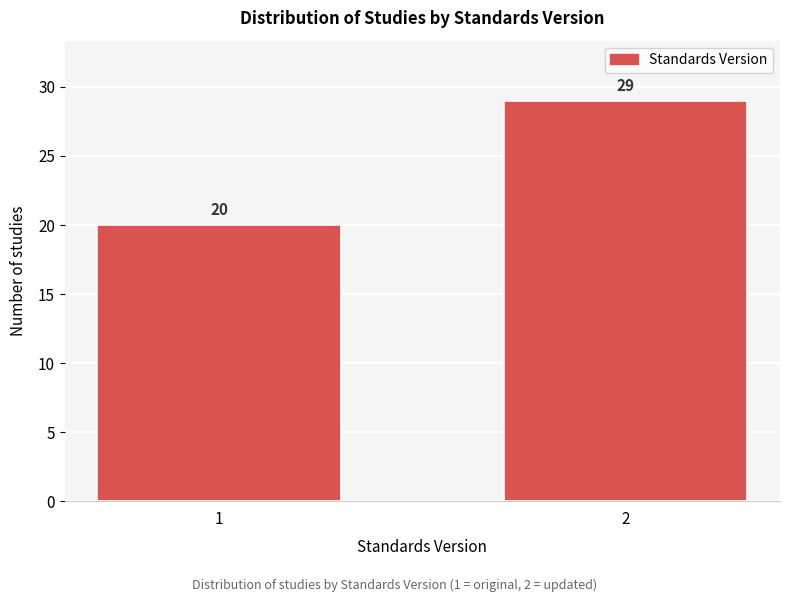

Reading left to right, transcribe all the data shown in this chart.

1=20	2=29